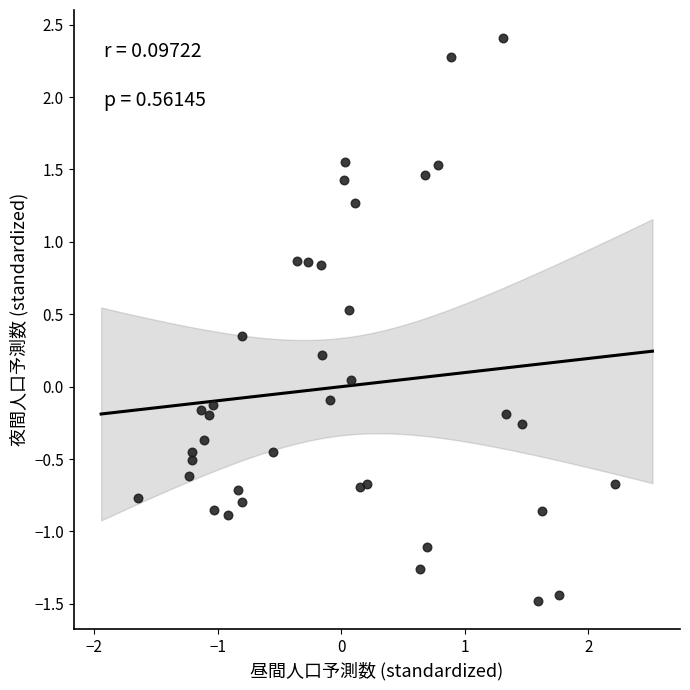

What is the range of X values (max minus min)?

3.9